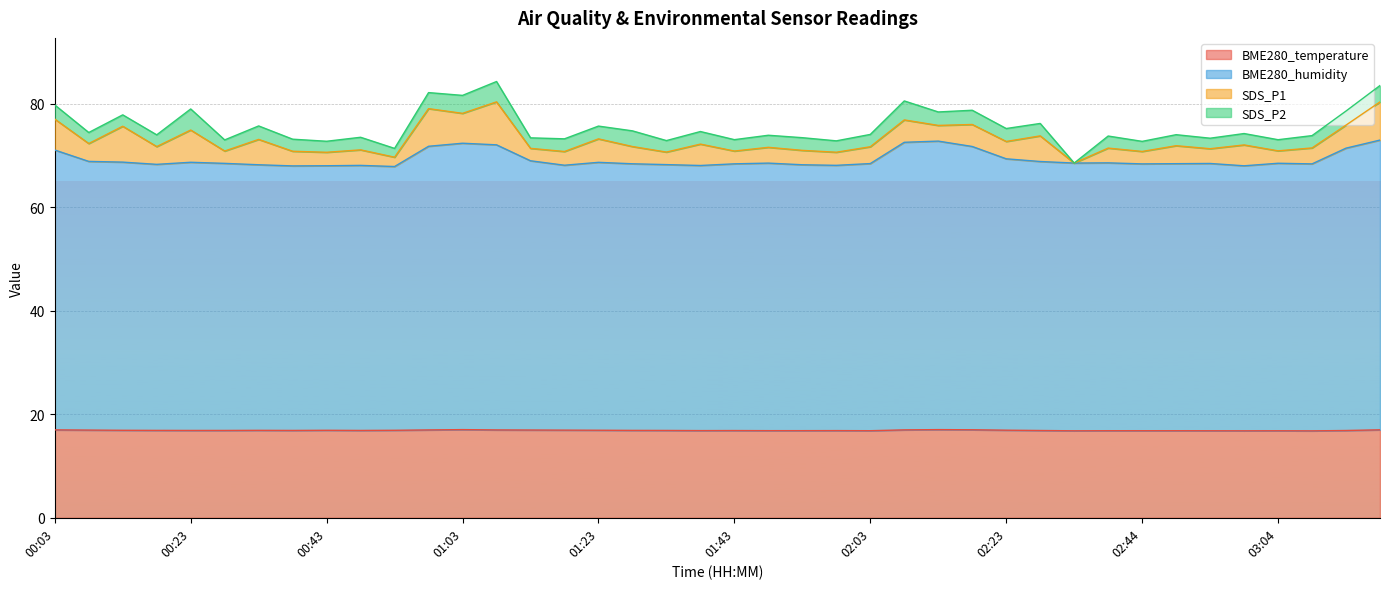

What is the minimum value for BME280_temperature?

16.8